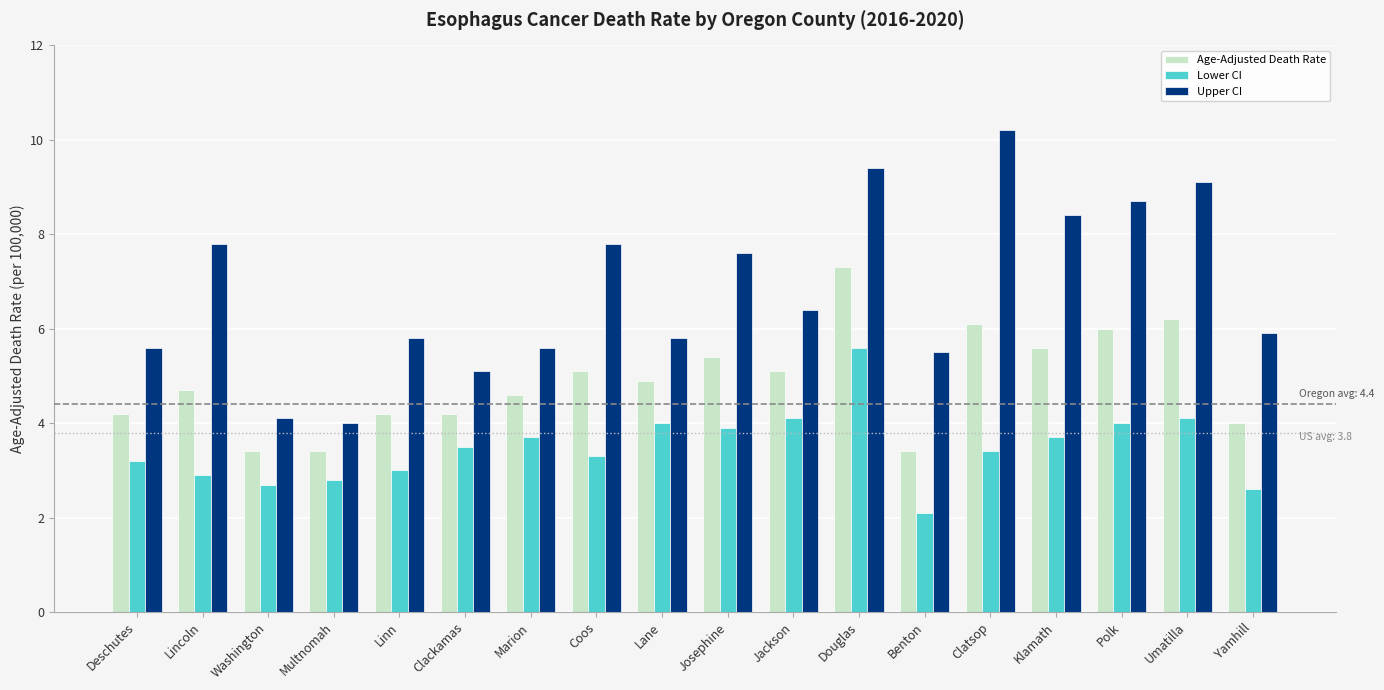

What is the value of the Age-Adjusted Death Rate bar at the 18th from the left?

4.0